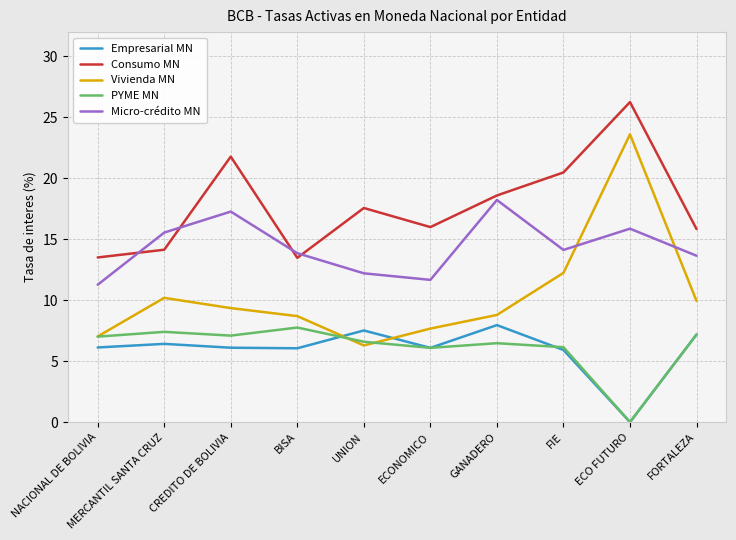

Between which two adjacent categories do PYME MN and Empresarial MN first intersect?

BISA and UNION